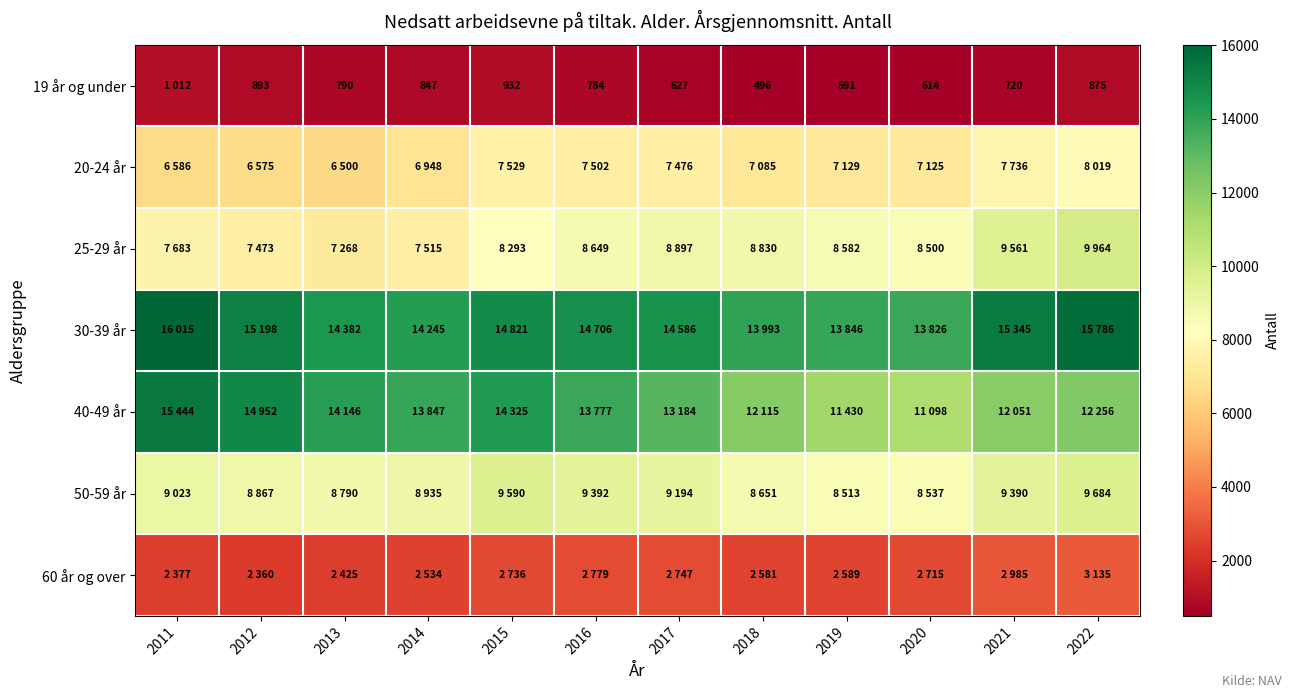

Is it true that 19 år og under equals 591 at 2019?

True